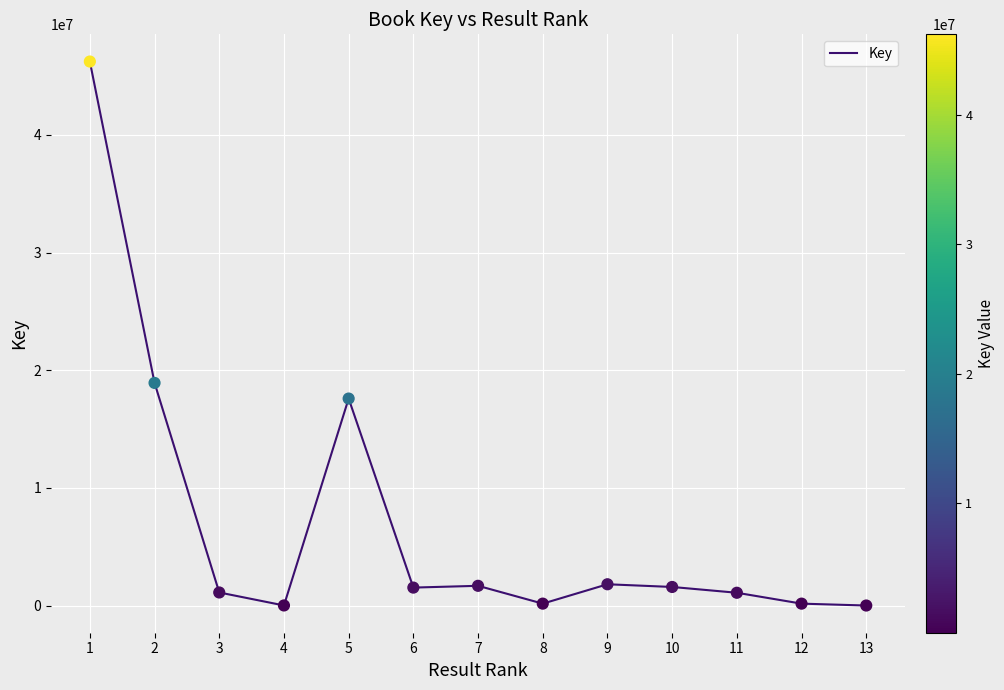

What is the ratio of the value at 6 to the value at 5?

0.1